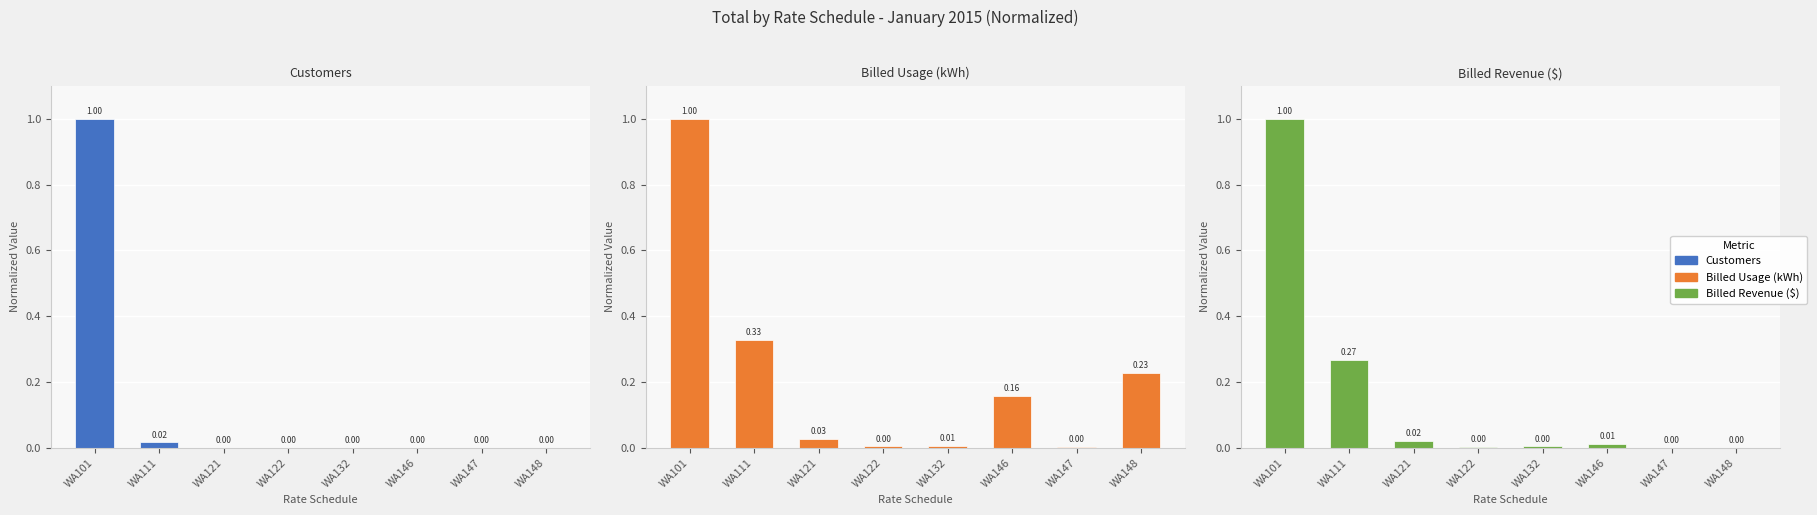

Which series has the largest total across all categories?

Billed Usage (kWh)